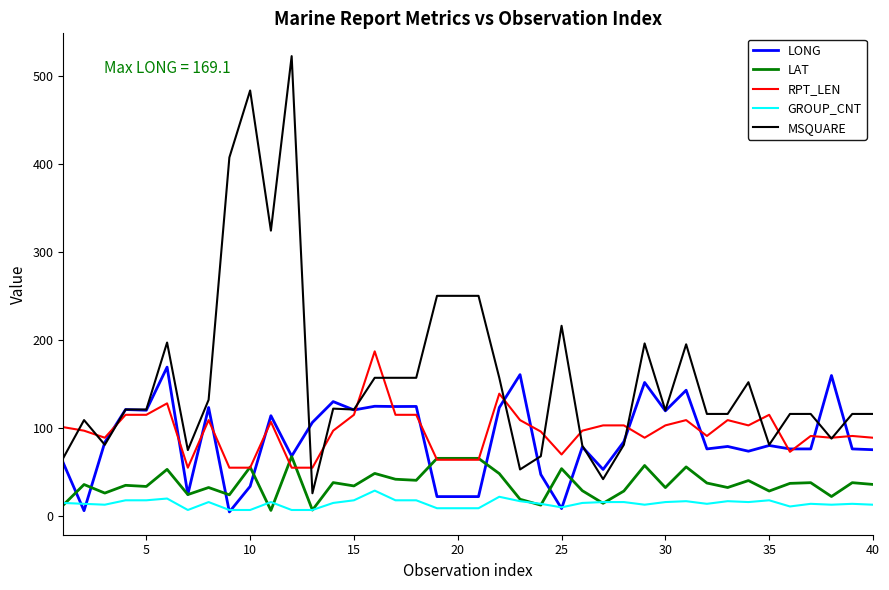

Is this an area chart (filled region under the line)?

No